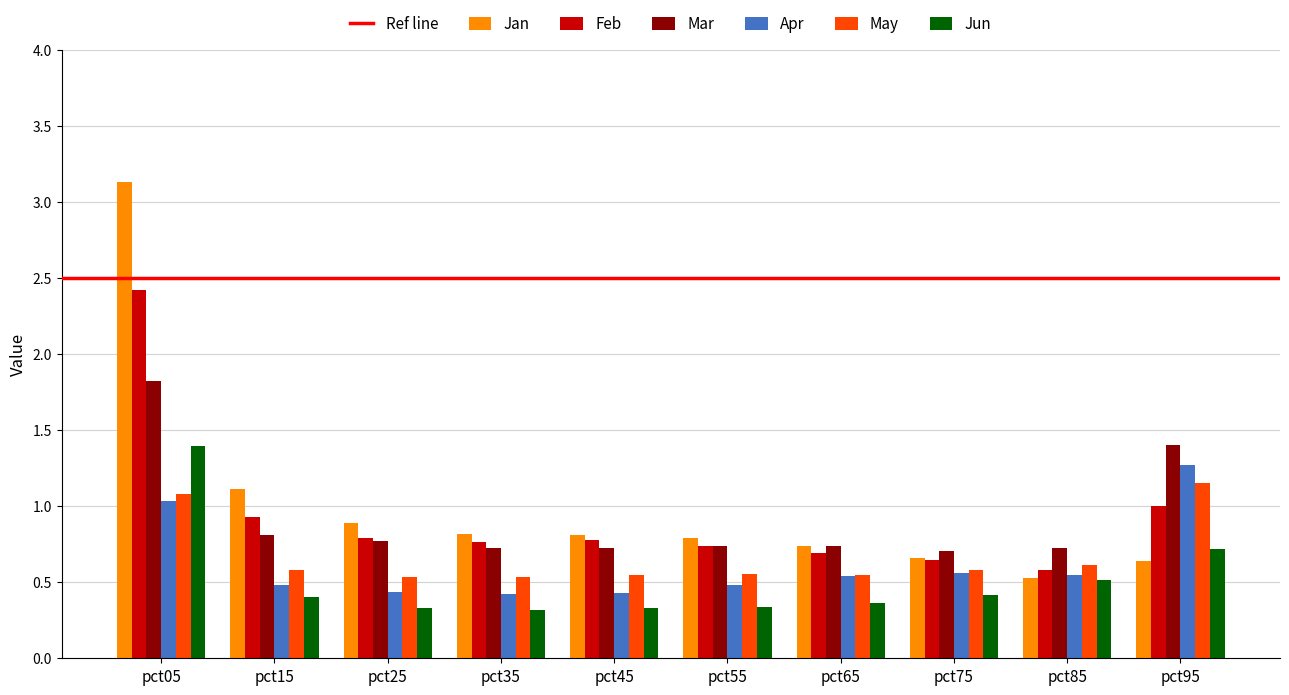

Between pct15 and pct85, which series saw the biggest shift?

Jan